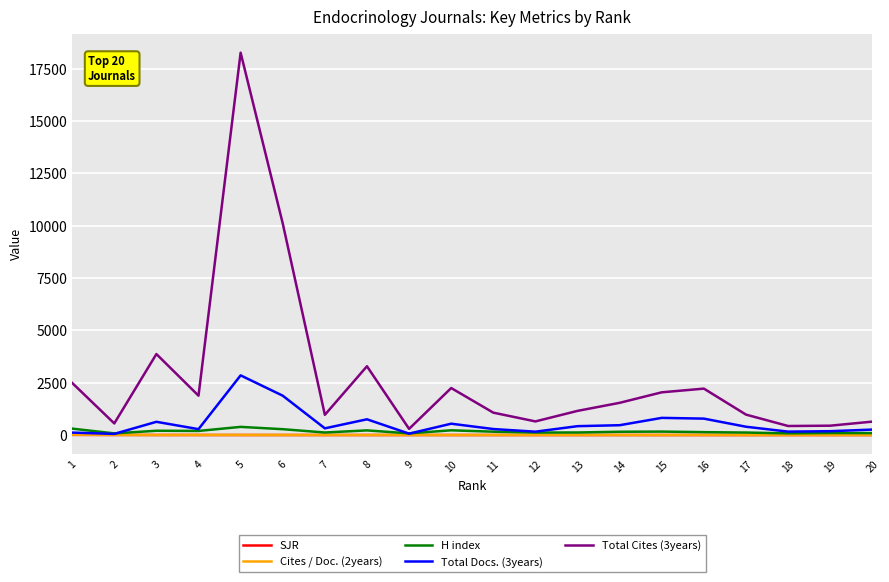

How many lines are shown in the chart?

5